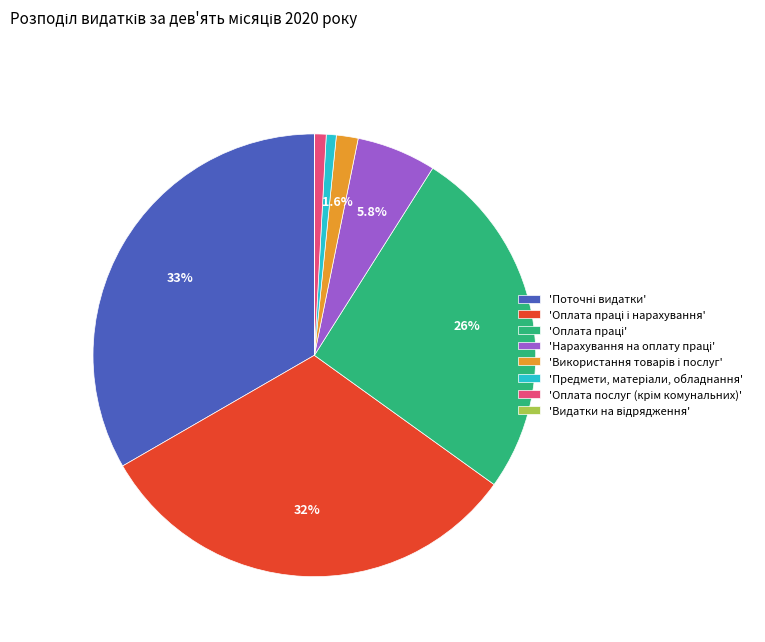

Does any single category account for the majority?

No